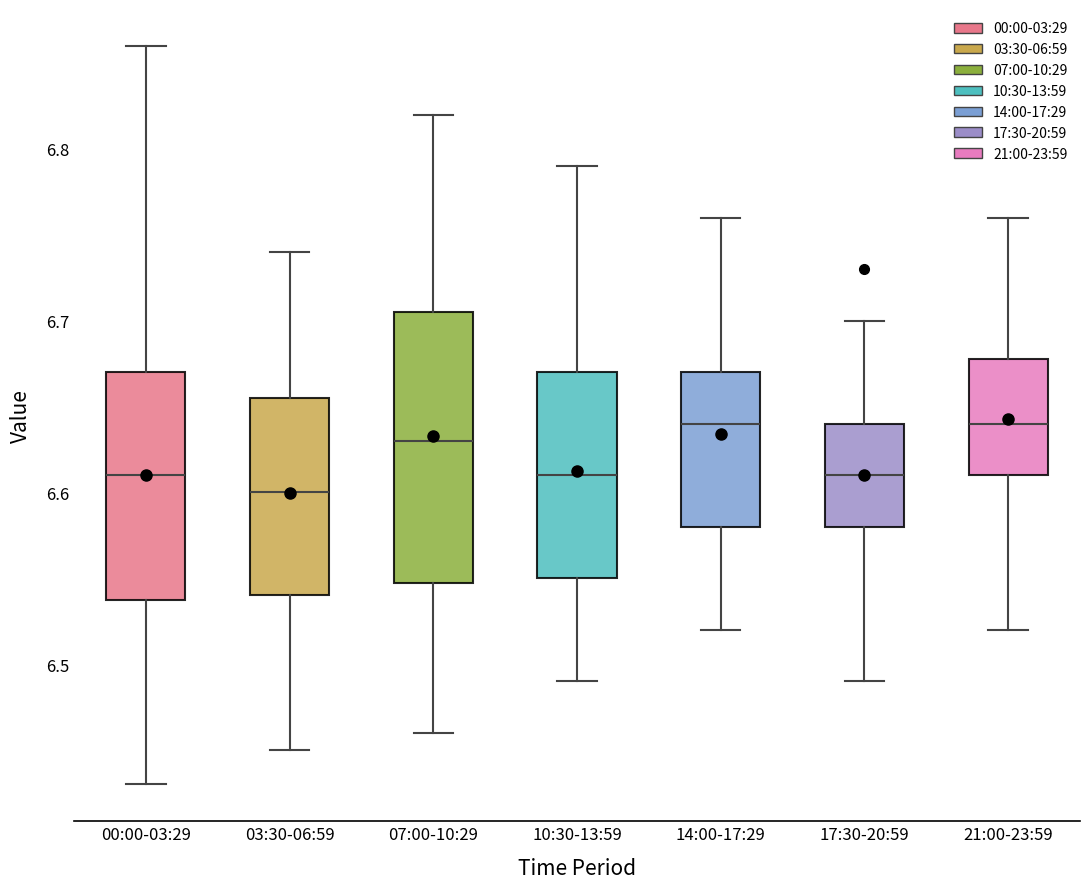

Reading left to right, read every box against the y-axis: the position of its median line, the range the box covers, and the ends of its whiskers. The values are not printed on the chart, so give them approximately, as read against the axis.

00:00-03:29: median 6.61, box 6.54 to 6.67, whiskers 6.43 to 6.86
03:30-06:59: median 6.60, box 6.54 to 6.66, whiskers 6.45 to 6.74
07:00-10:29: median 6.63, box 6.55 to 6.71, whiskers 6.46 to 6.82
10:30-13:59: median 6.61, box 6.55 to 6.67, whiskers 6.49 to 6.79
14:00-17:29: median 6.64, box 6.58 to 6.67, whiskers 6.52 to 6.76
17:30-20:59: median 6.61, box 6.58 to 6.64, whiskers 6.49 to 6.70
21:00-23:59: median 6.64, box 6.61 to 6.68, whiskers 6.52 to 6.76